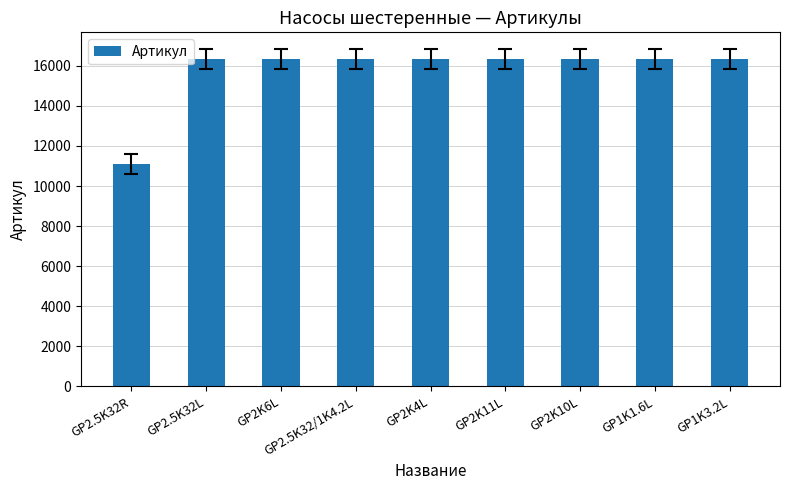

True or false: the data shows 23035 at GP2K6L.

False